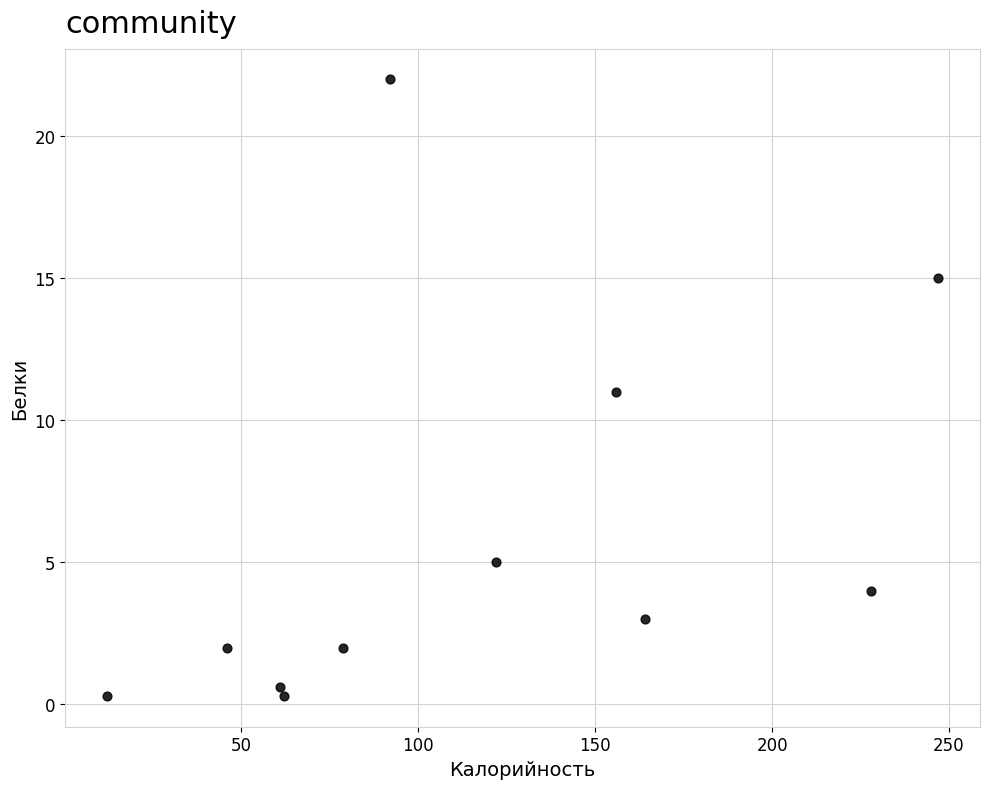

What is the average X value?

115.3